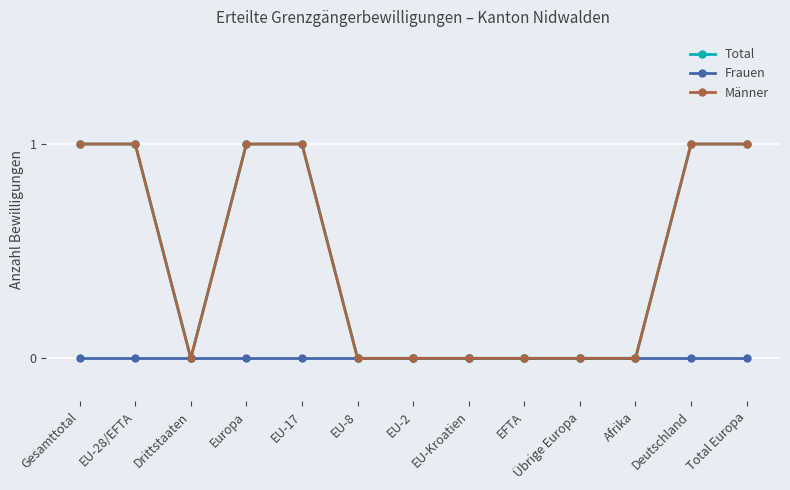

Reading right to left, what are all the values shown in this chart?

Total: 1	1	0	0	0	0	0	0	1	1	0	1	1
Frauen: 0	0	0	0	0	0	0	0	0	0	0	0	0
Männer: 1	1	0	0	0	0	0	0	1	1	0	1	1